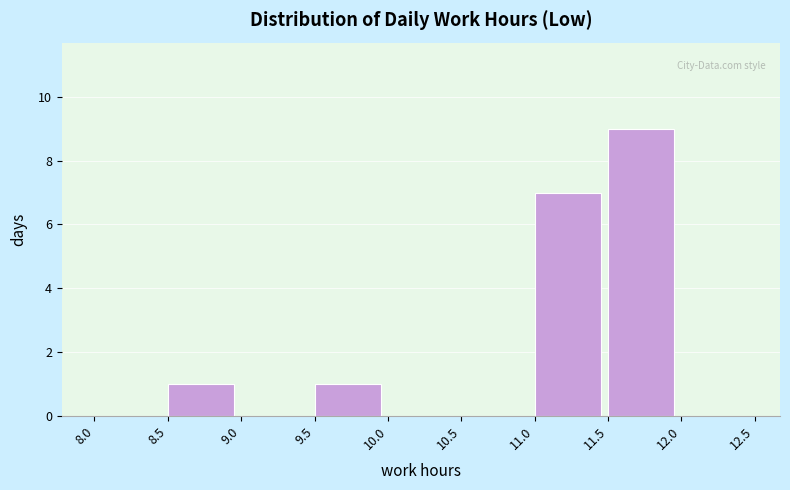

Reading left to right, transcribe this chart: for each bar, give the range it covers on the x-axis and its height. The values are not printed on the chart, so give them approximately, as read against the axis.

8.0 to 8.5: 0
8.5 to 9.0: 1
9.0 to 9.5: 0
9.5 to 10.0: 1
10.0 to 10.5: 0
10.5 to 11.0: 0
11.0 to 11.5: 7
11.5 to 12.0: 9
12.0 to 12.5: 0